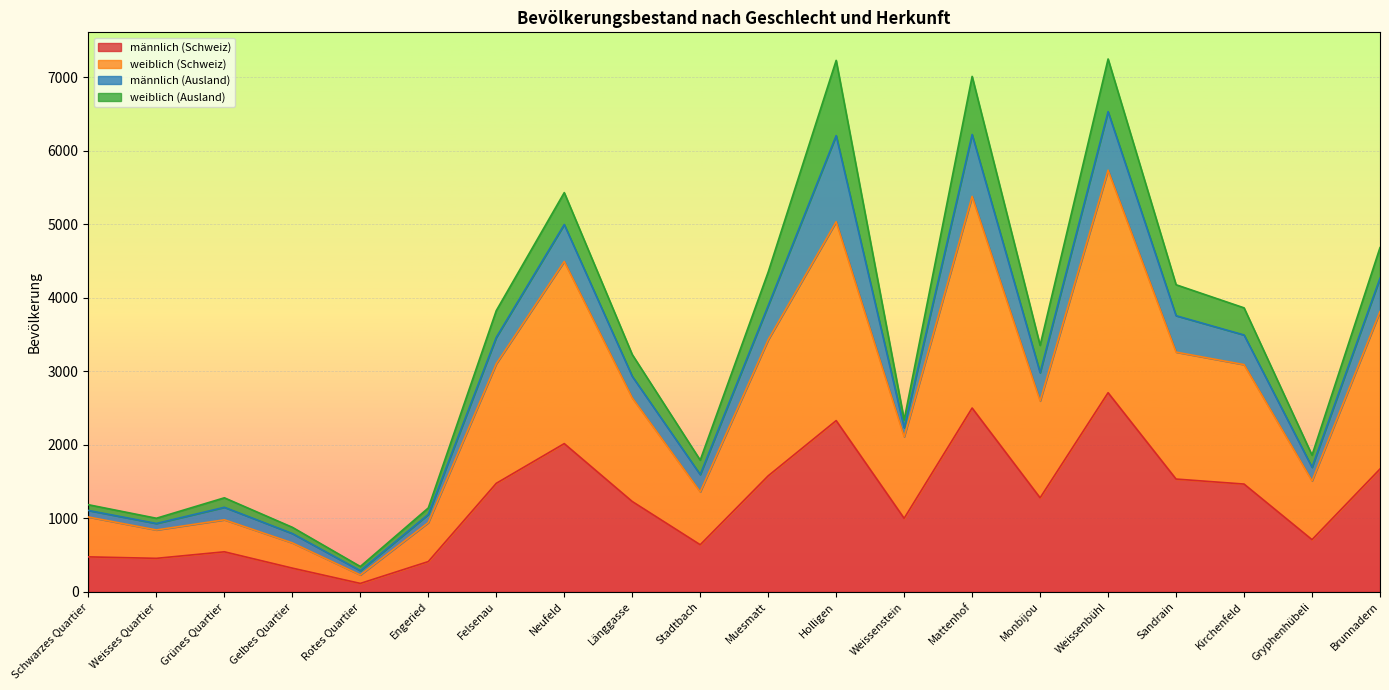

The value of männlich (Schweiz) at Grünes Quartier is 893. True or false?

False